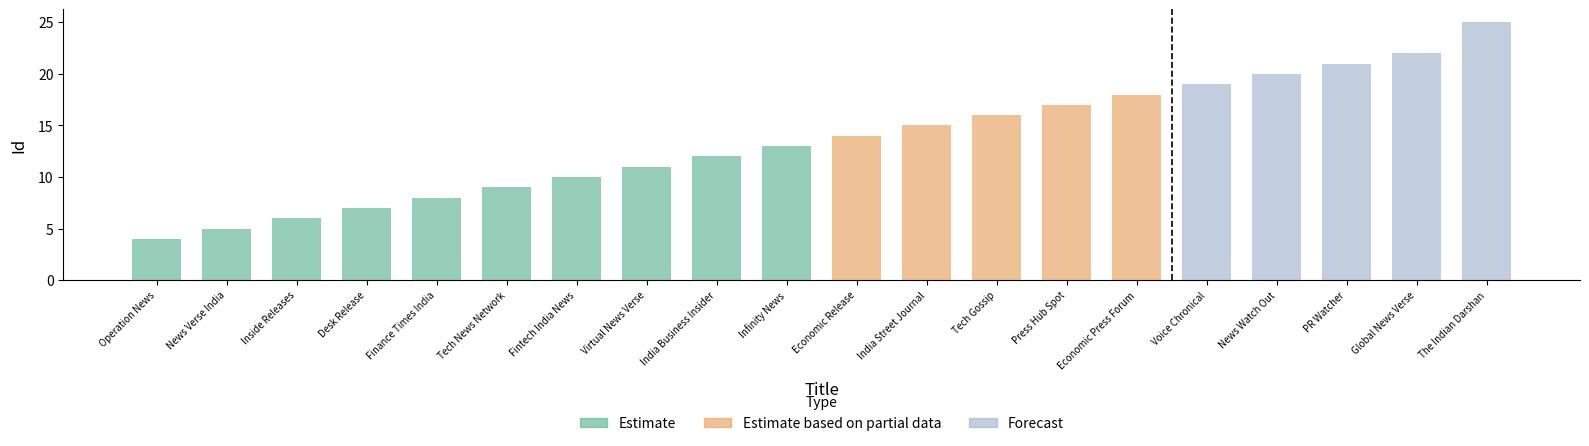

Read the value at Inside Releases.

6